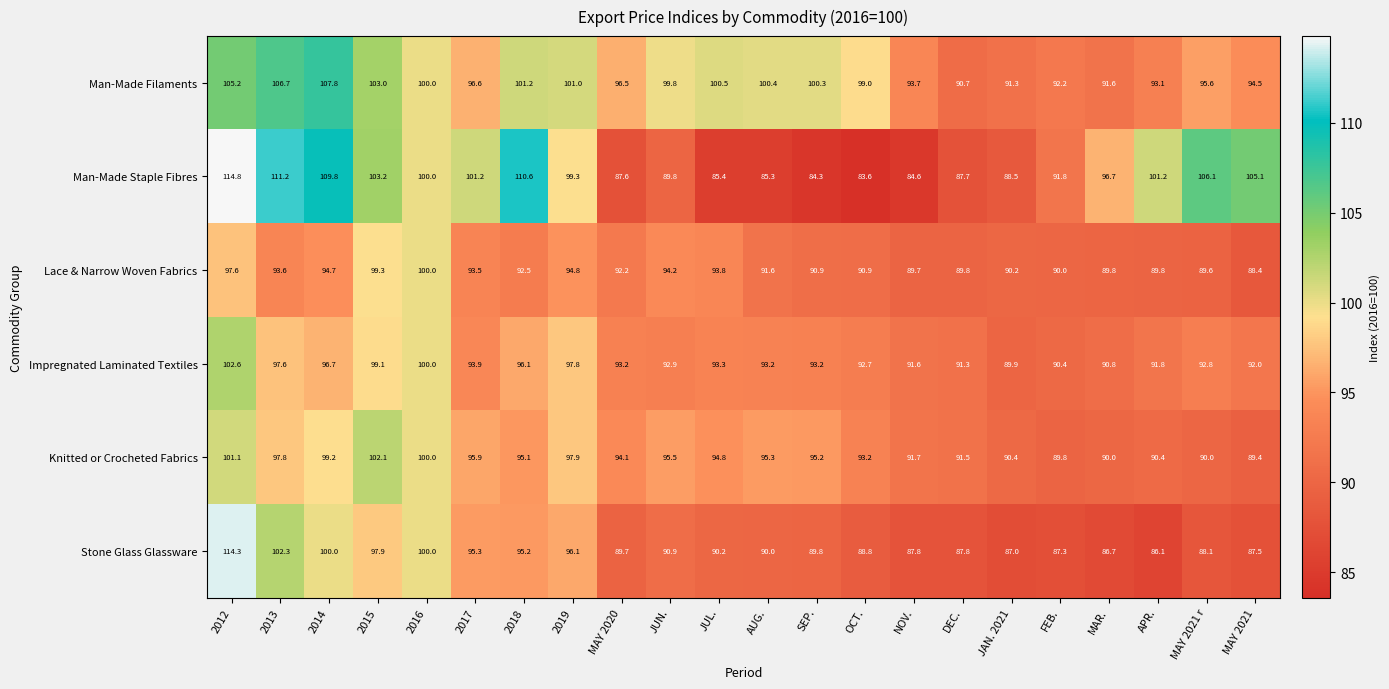

What is the difference between the Stone Glass Glassware values at 2014 and 2012?

14.3